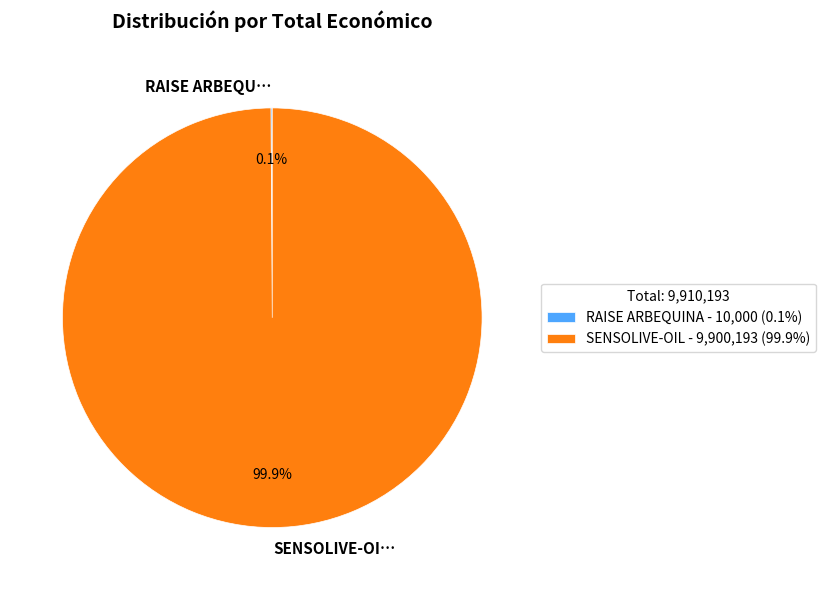

What percentage is NOT represented by SENSOLIVE-OI…?

0.1%